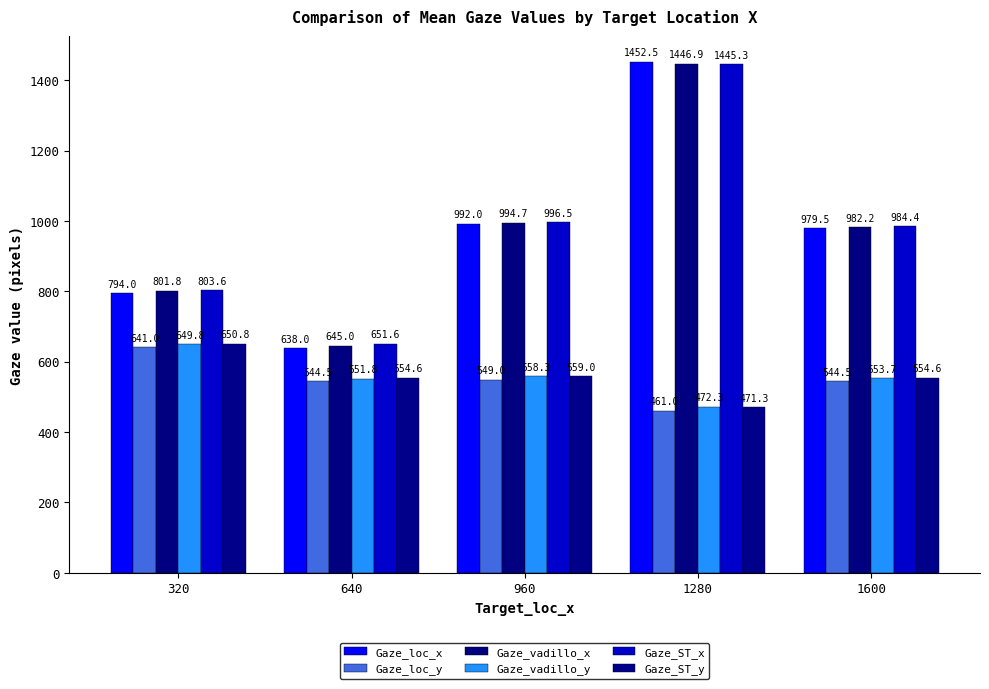

The Gaze_vadillo_x series shows 1446.9 at 1280. True or false?

True